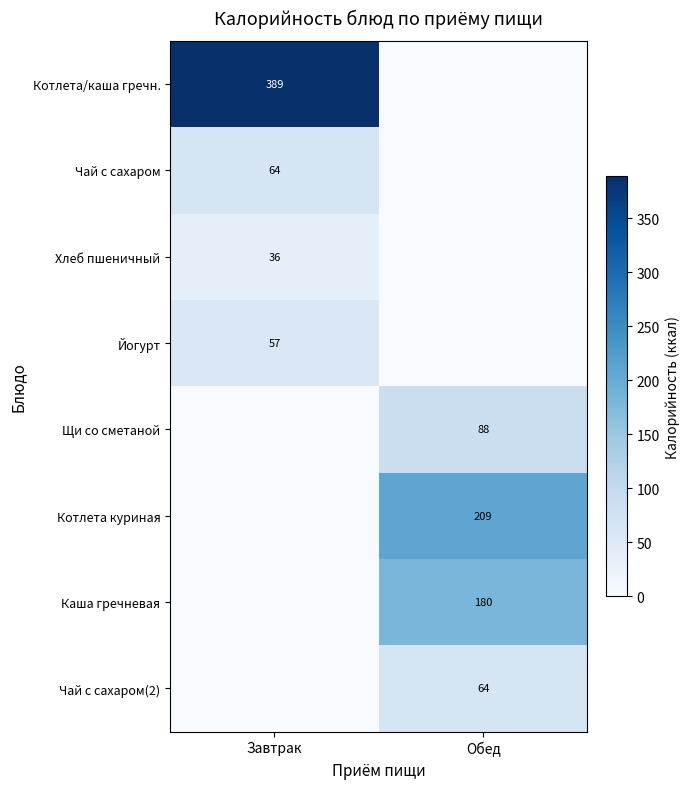

At which category is the sum across all series the highest?

Завтрак